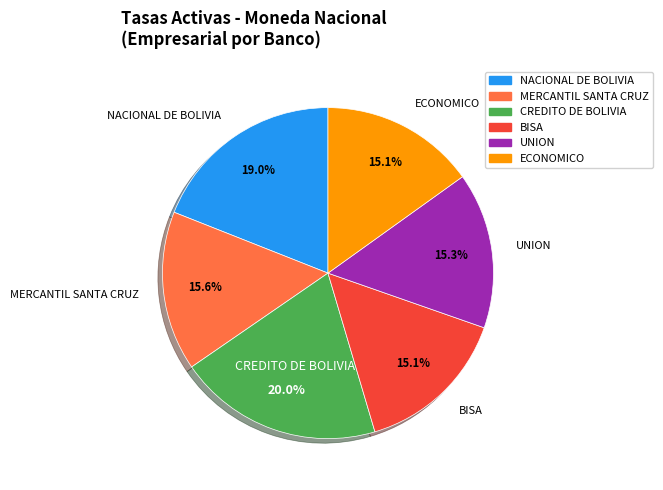

How many slices are in this pie chart?

6